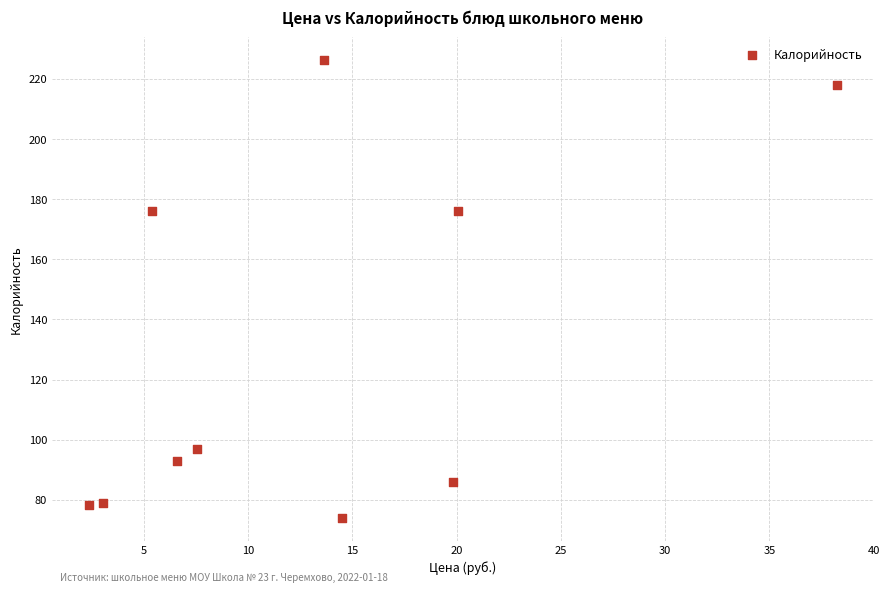

What is the range of X values (max minus min)?

35.8